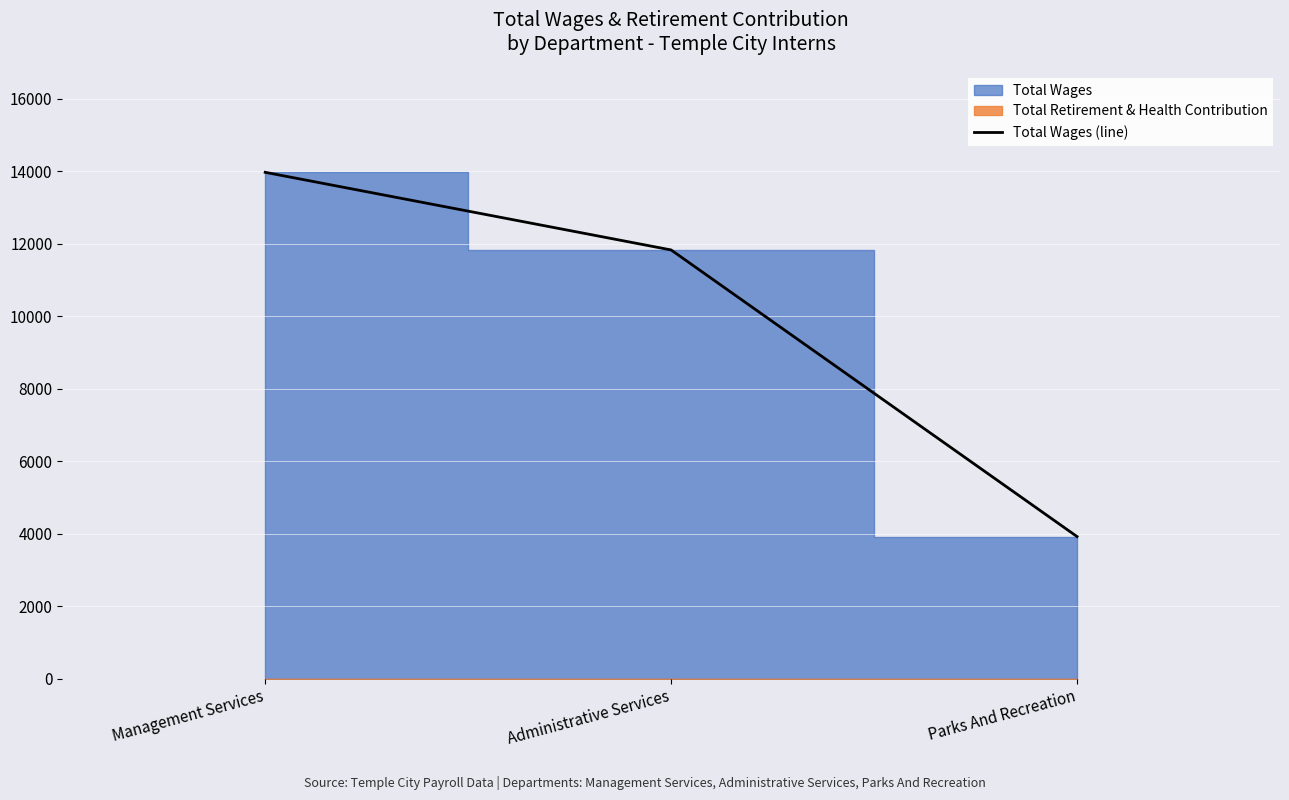

What is the sum of the values at Management Services and Parks And Recreation?

17897